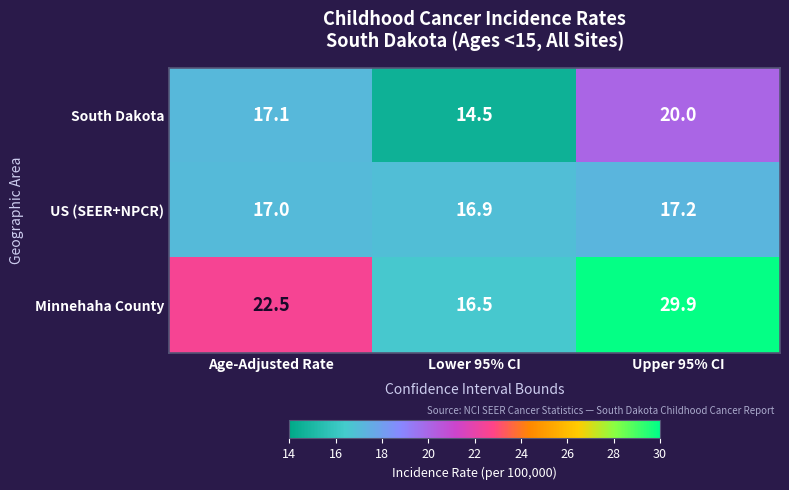

What is the total value across all series at Lower 95% CI?

47.9